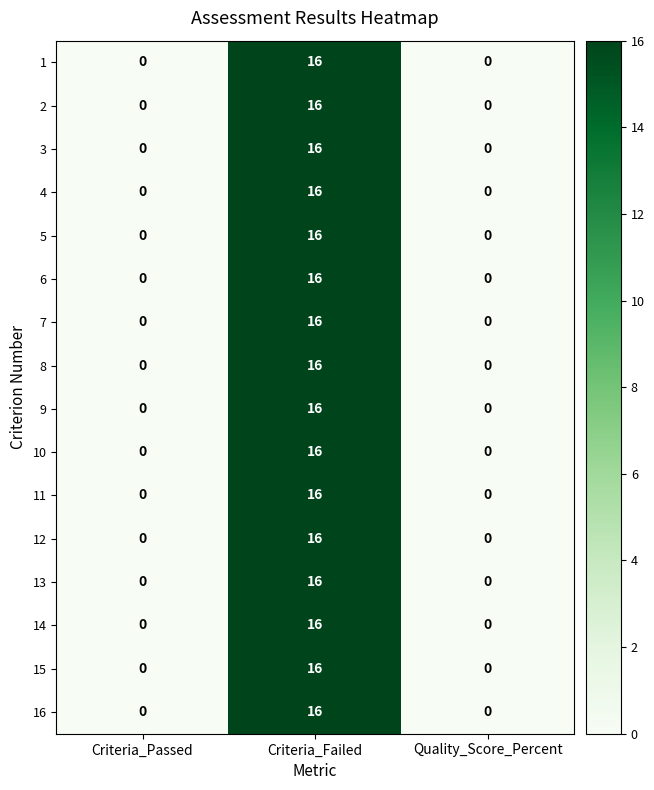

True or false: 11 has a value of -8 at Criteria_Passed.

False